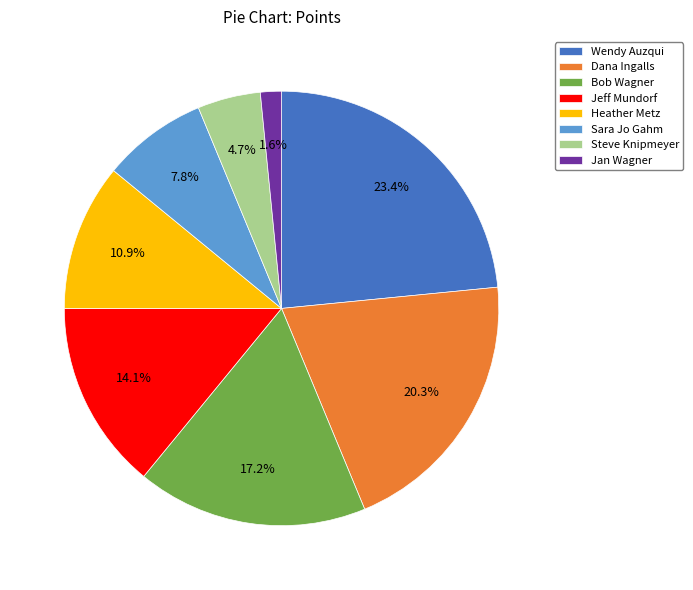

Combined, what portion of the pie is Jeff Mundorf and Heather Metz?

25.0%